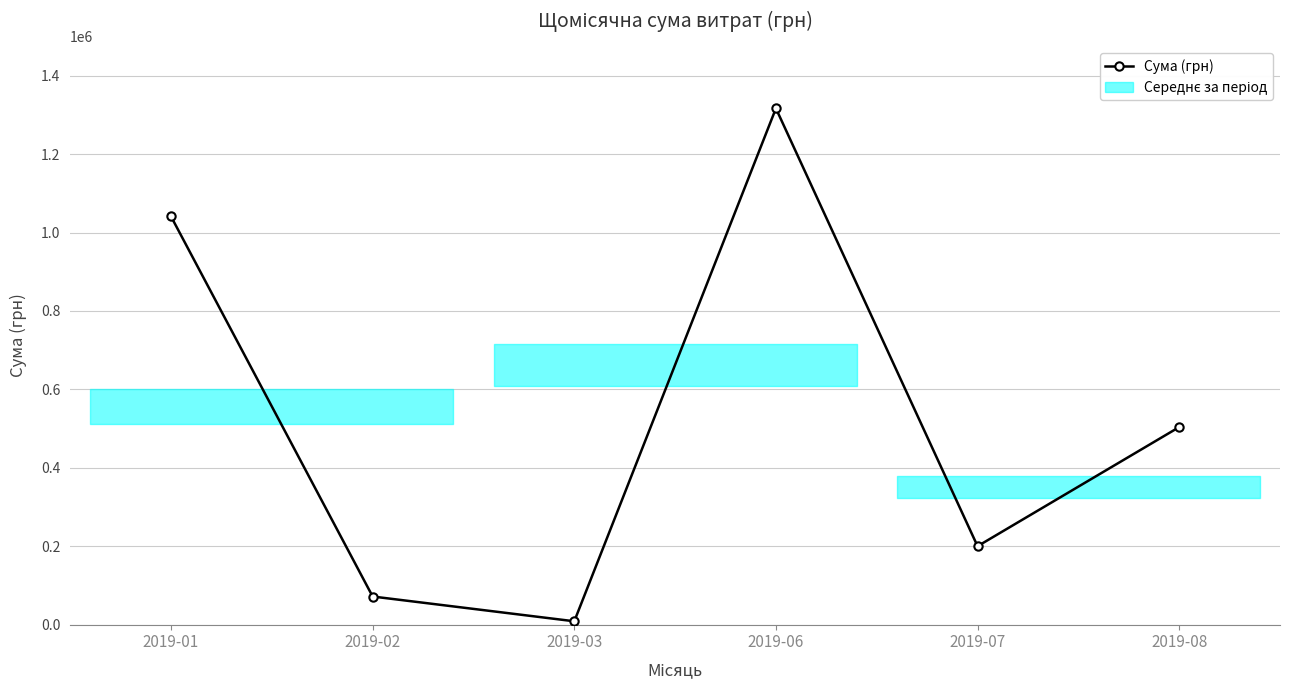

What is the difference between the maximum and minimum values?

1308567.6